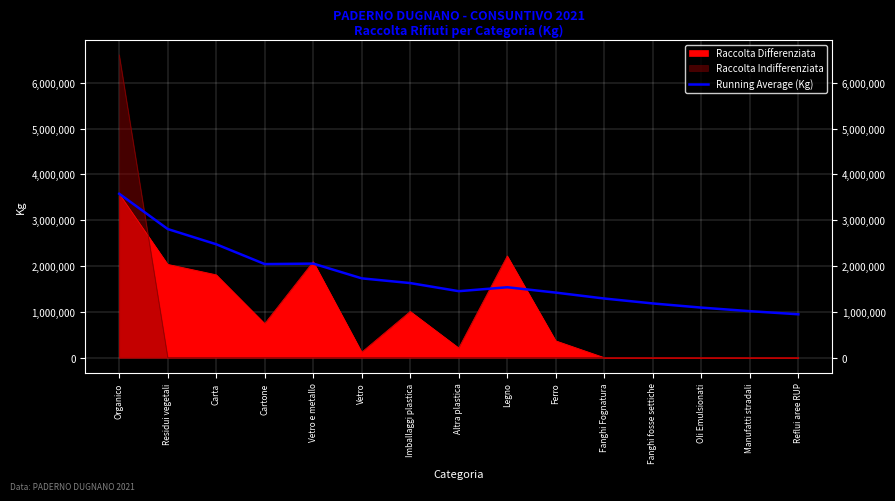

True or false: the data shows 1450427.2 at Altra plastica.

True